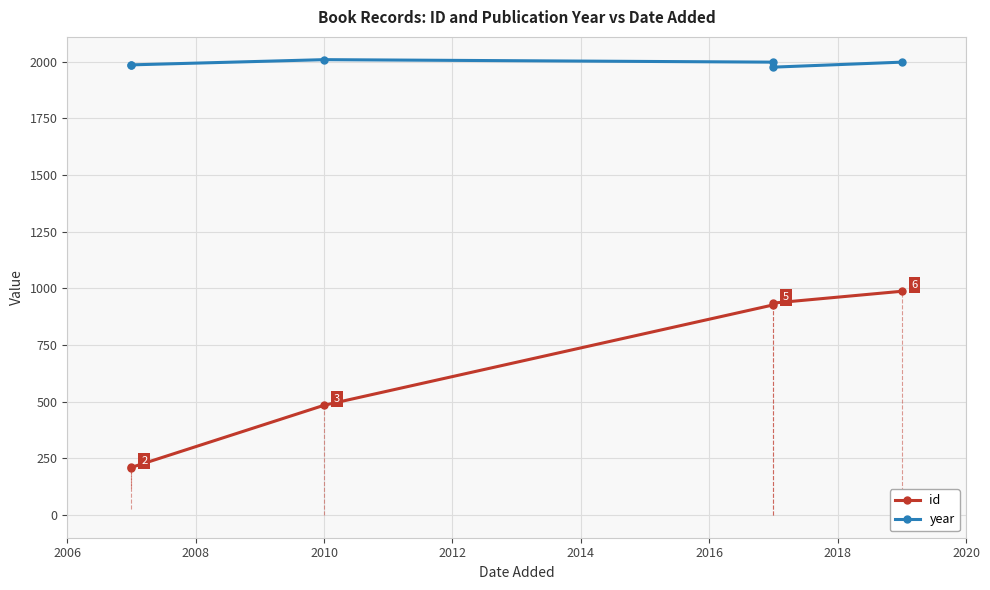

Count the number of data series in this chart.

2